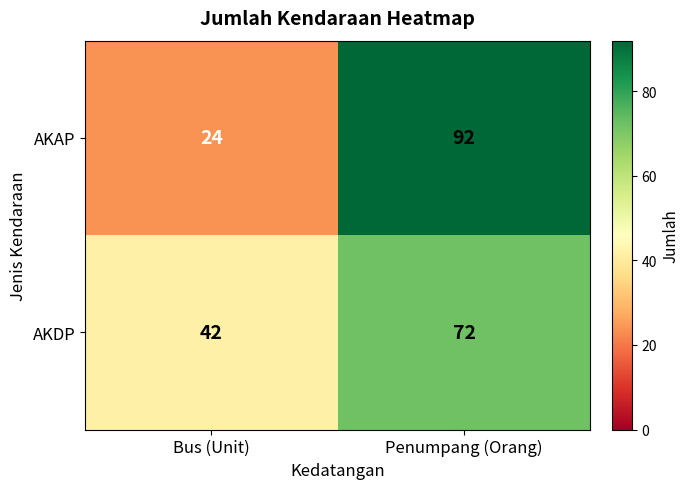

Reading left to right, transcribe all the data shown in this chart.

AKAP: Bus (Unit)=24	Penumpang (Orang)=92
AKDP: Bus (Unit)=42	Penumpang (Orang)=72